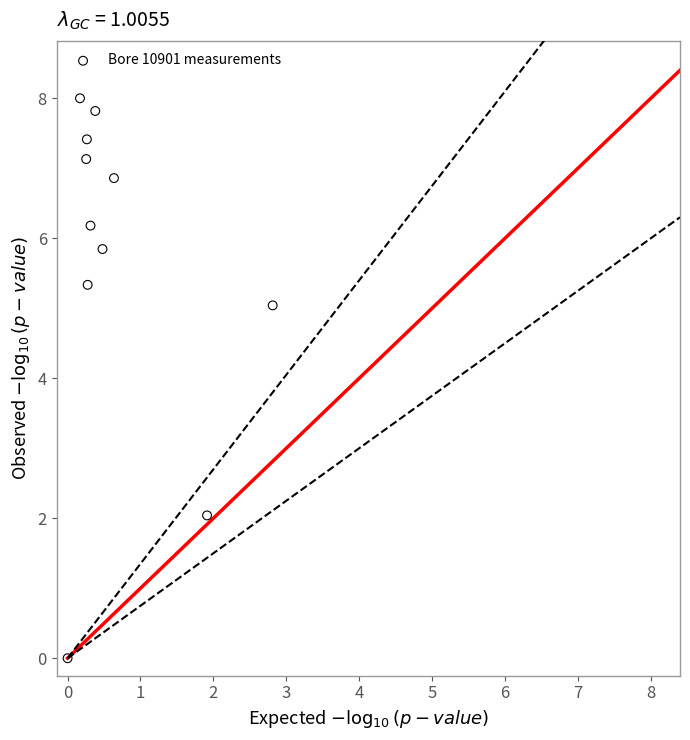

What Y value in the scatter plot is closest to 4?

5.0